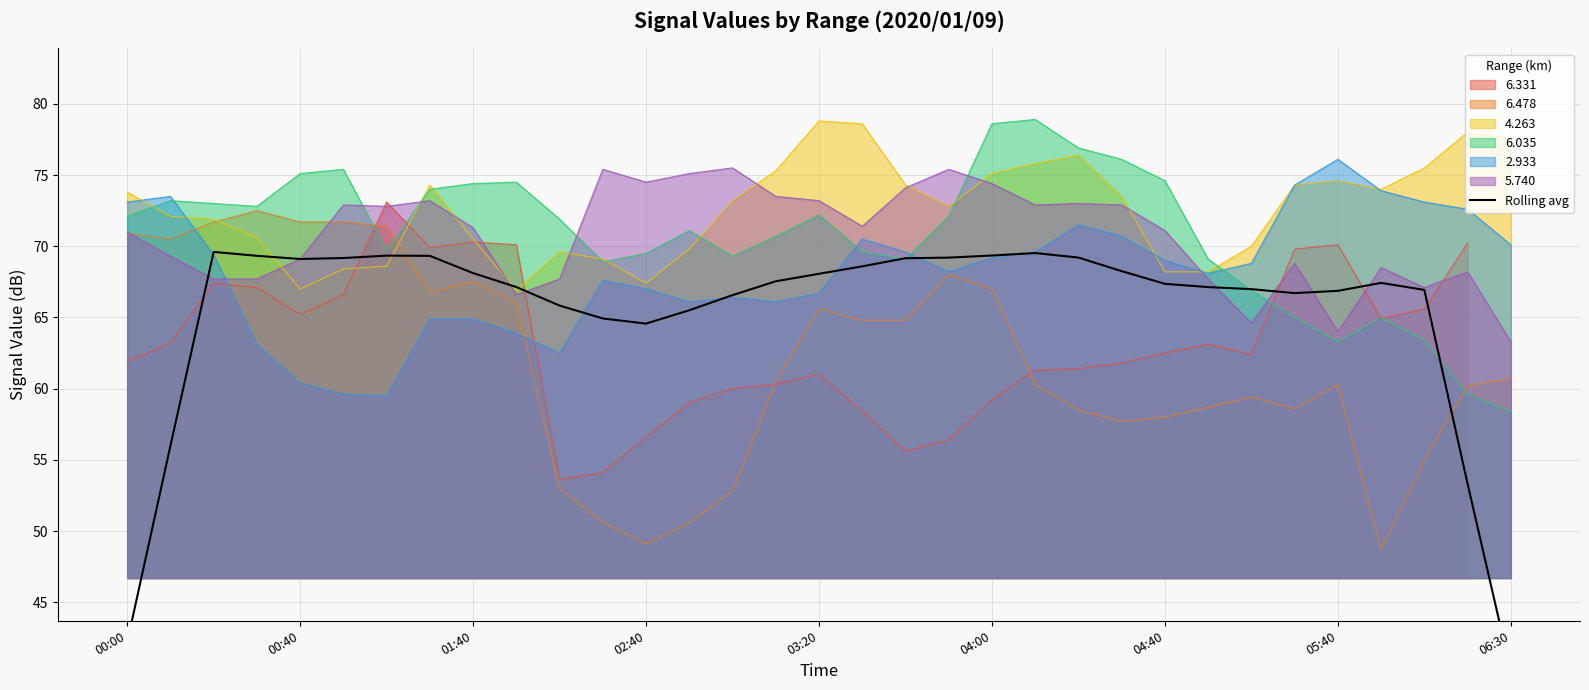

Reading right to left, transcribe all the data shown in this chart.

40.2	53.3	66.9	67.4	66.9	66.7	67.0	67.1	67.4	68.3	69.2	69.5	69.3	69.2	69.2	68.6	68.1	67.5	66.6	65.5	64.6	64.9	65.8	67.1	68.1	69.3	69.3	69.2	69.1	69.3	69.6	56.0	42.2